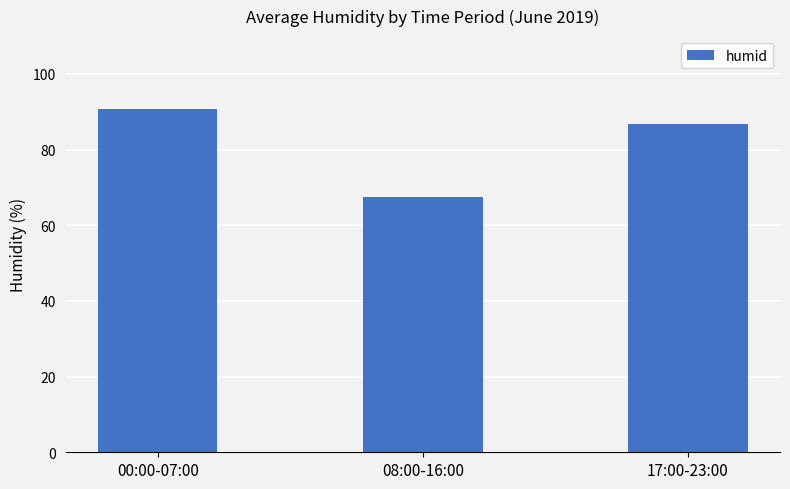

Reading right to left, what are all the values shown in this chart?

17:00-23:00=86.7	08:00-16:00=67.5	00:00-07:00=90.8